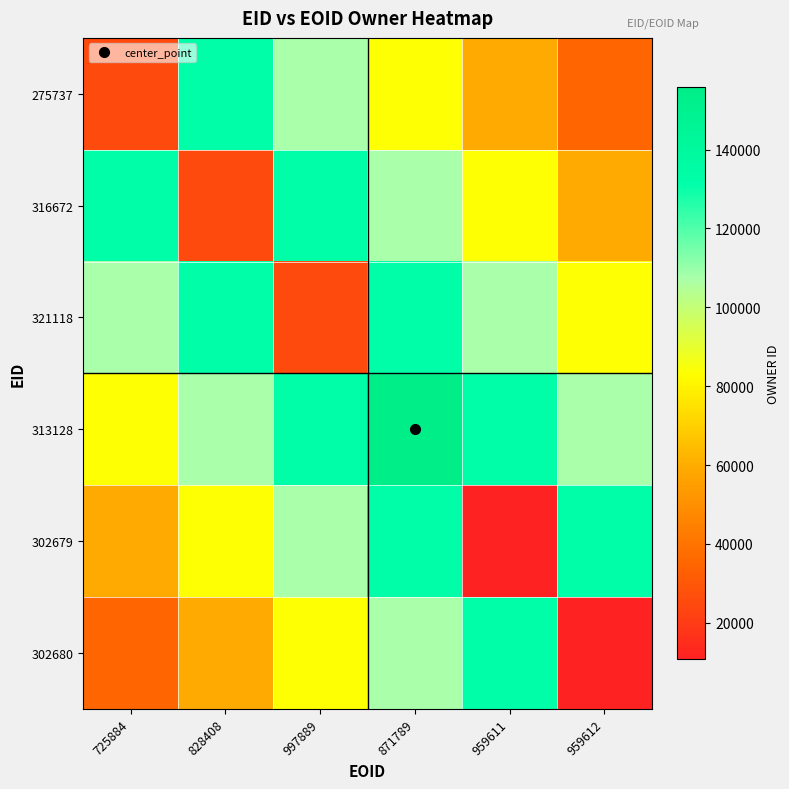

How many data points does each series have?

6